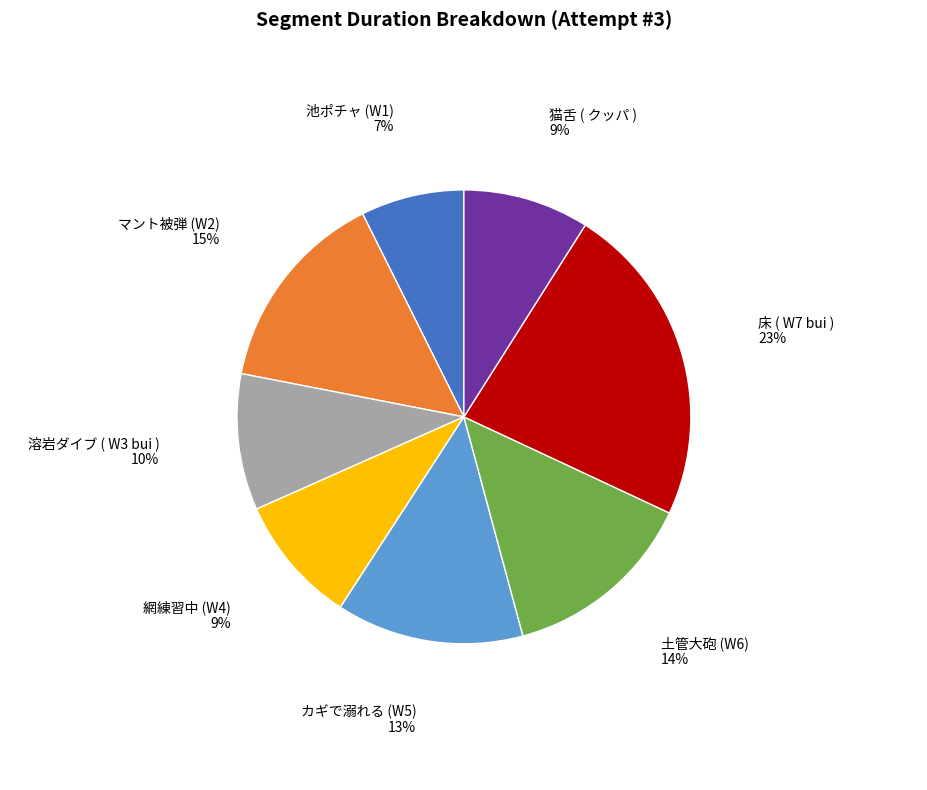

Is there a majority slice in this chart?

No